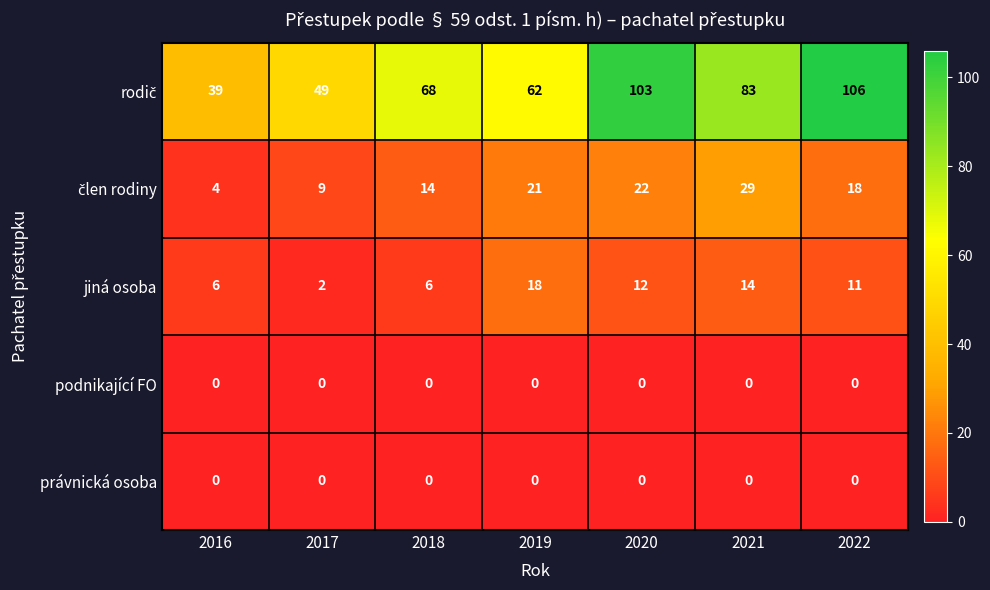

The podnikající FO series shows 0 at 2022. True or false?

True